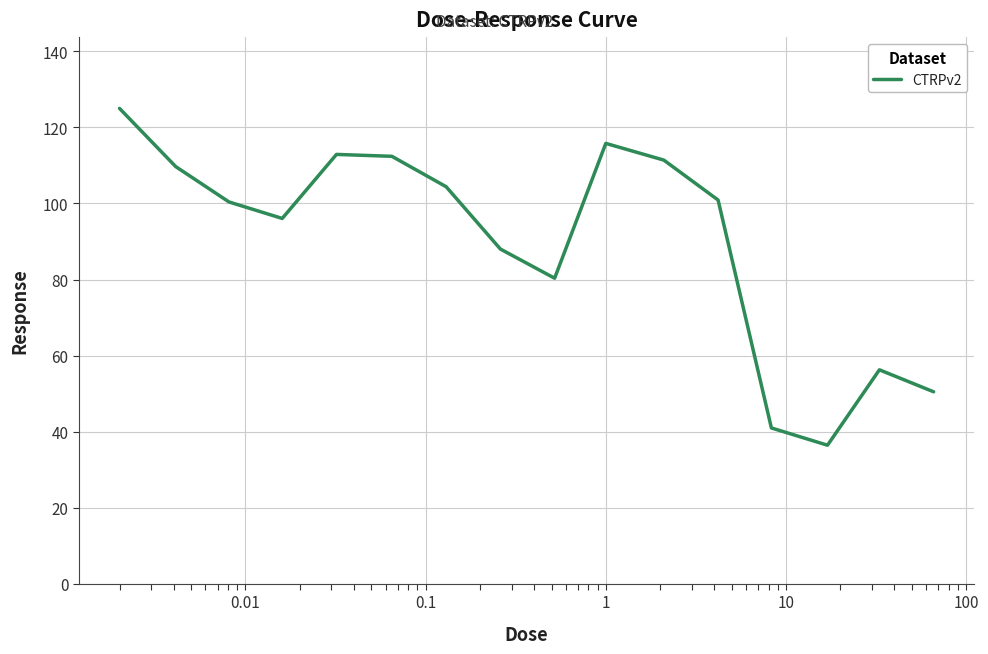

What is the difference between the maximum and minimum values?

88.6